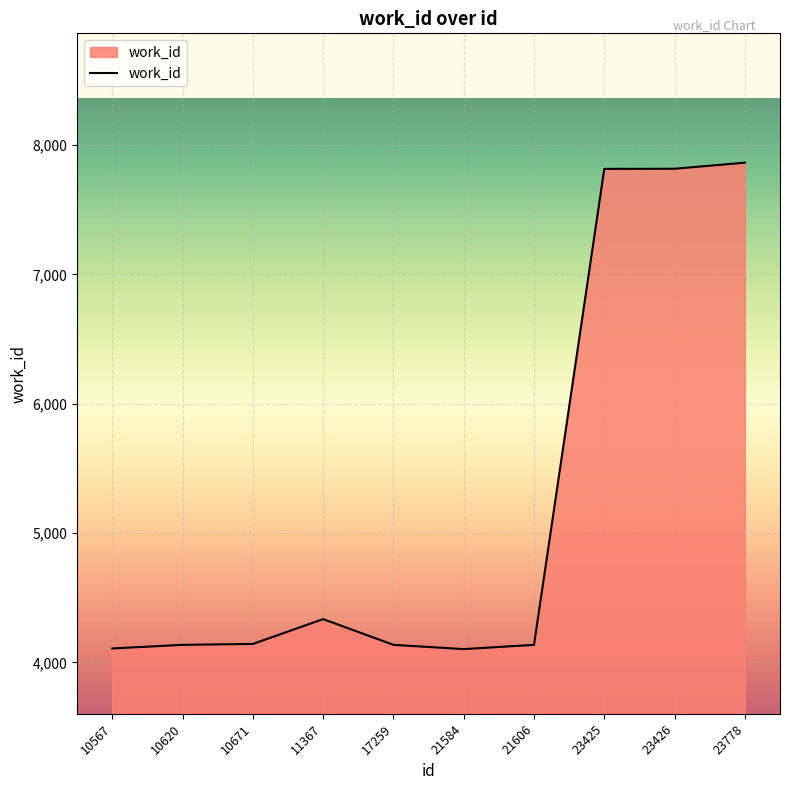

What is the difference between the maximum and minimum values?

3761